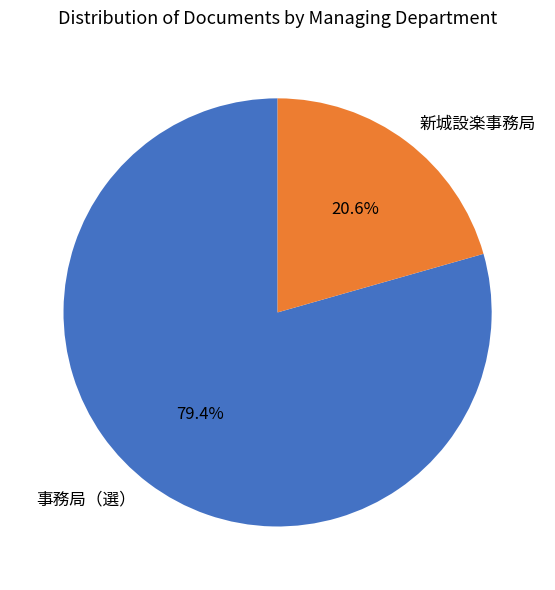

What is the largest slice in the pie chart?

事務局（選）